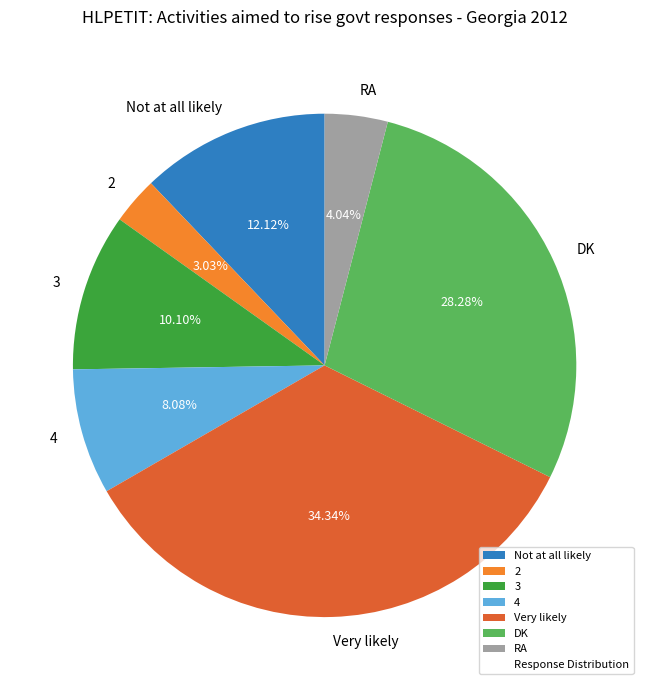

What is the smallest slice in the pie chart?

2